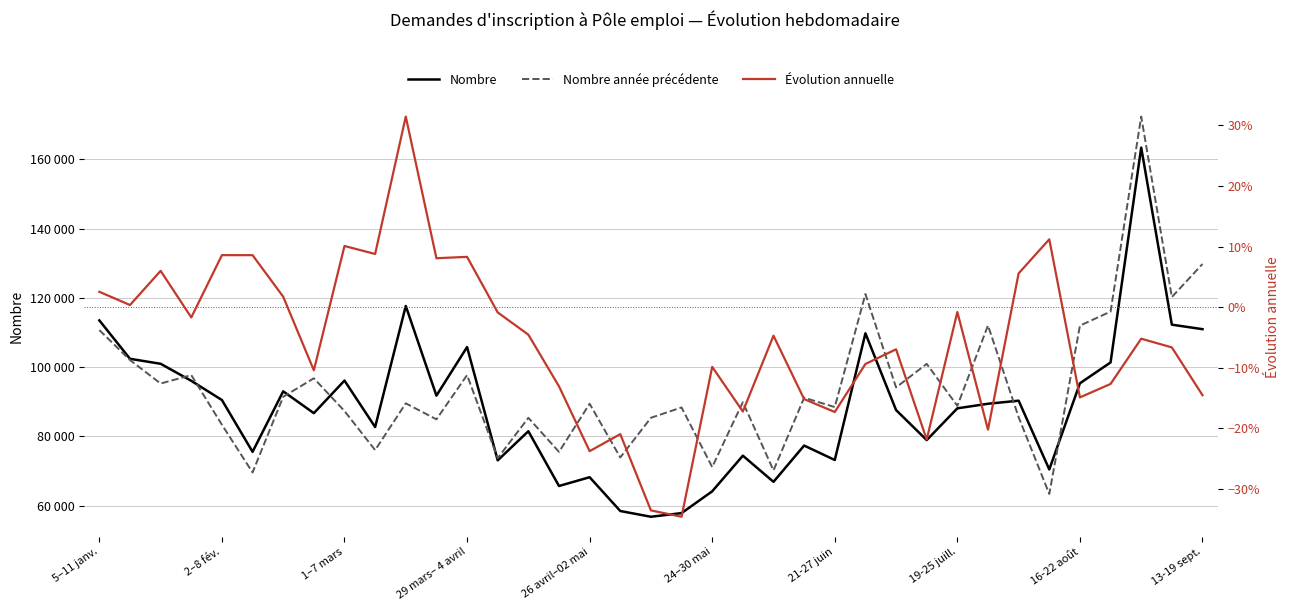

How many interior local valleys does the Évolution annuelle series have?

12